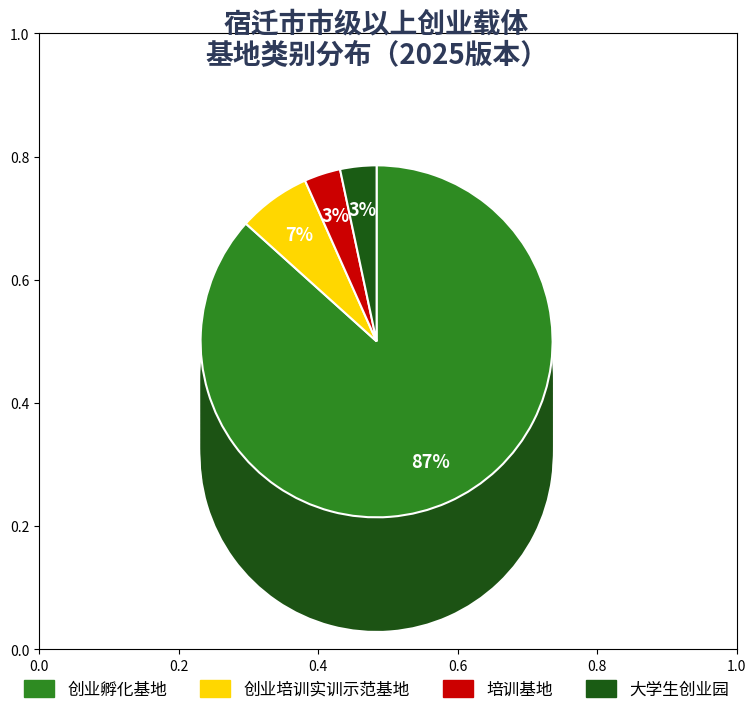

Which slice represents more than half of the pie?

创业孵化基地